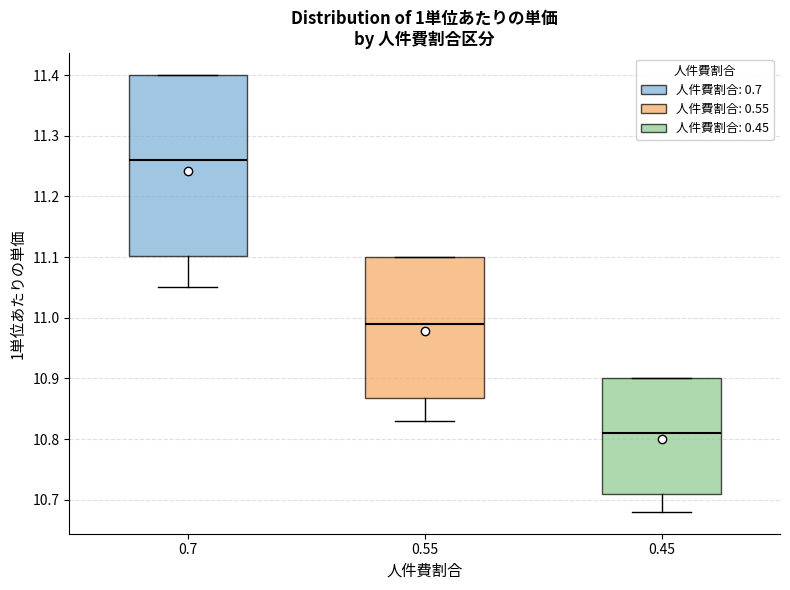

Comparing the boxes themselves (not the whiskers), which one is the tallest?

0.7